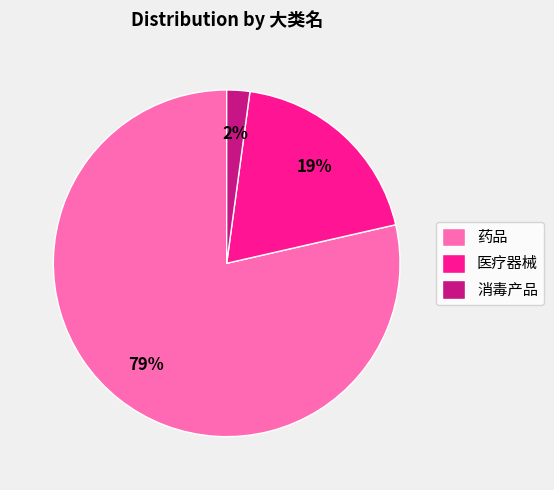

Do 医疗器械 and 消毒产品 together represent more than half of the pie?

No